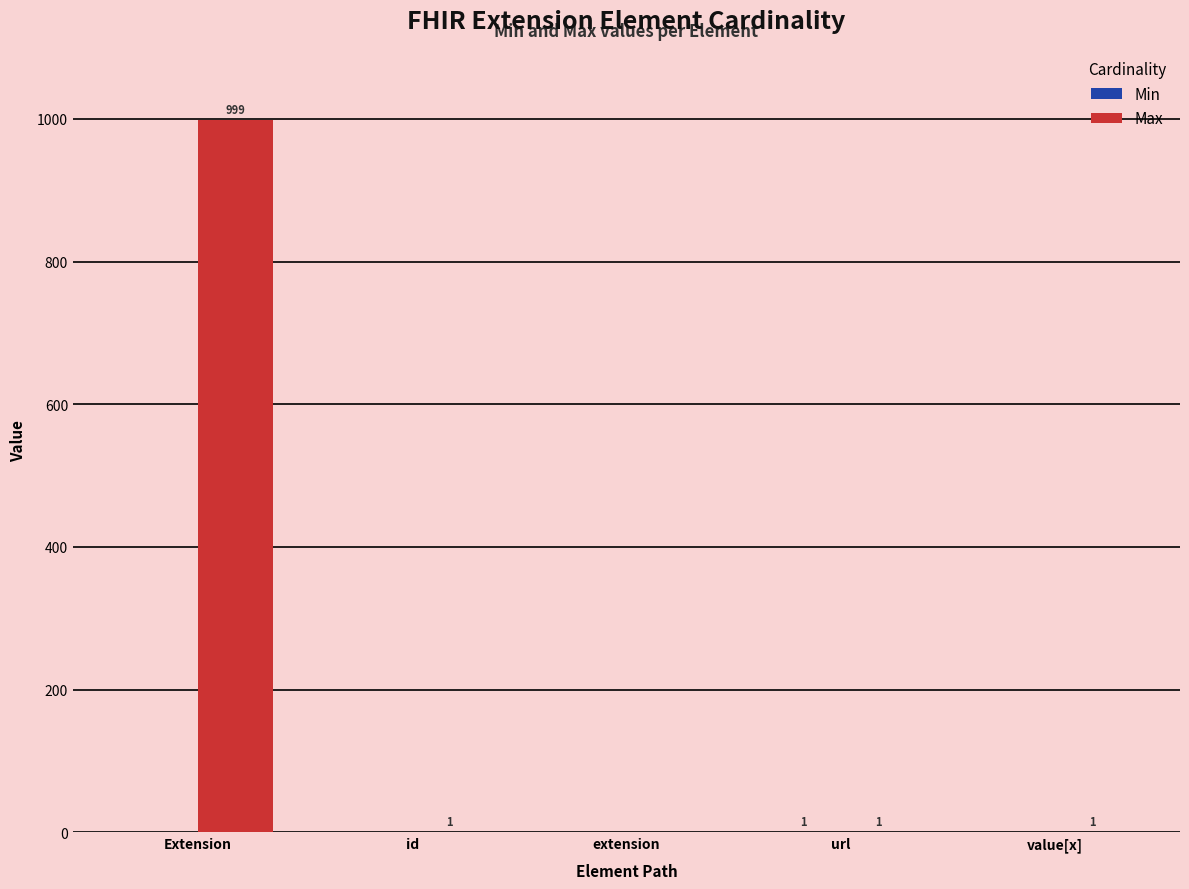

What is the total value across all series at Extension?

999